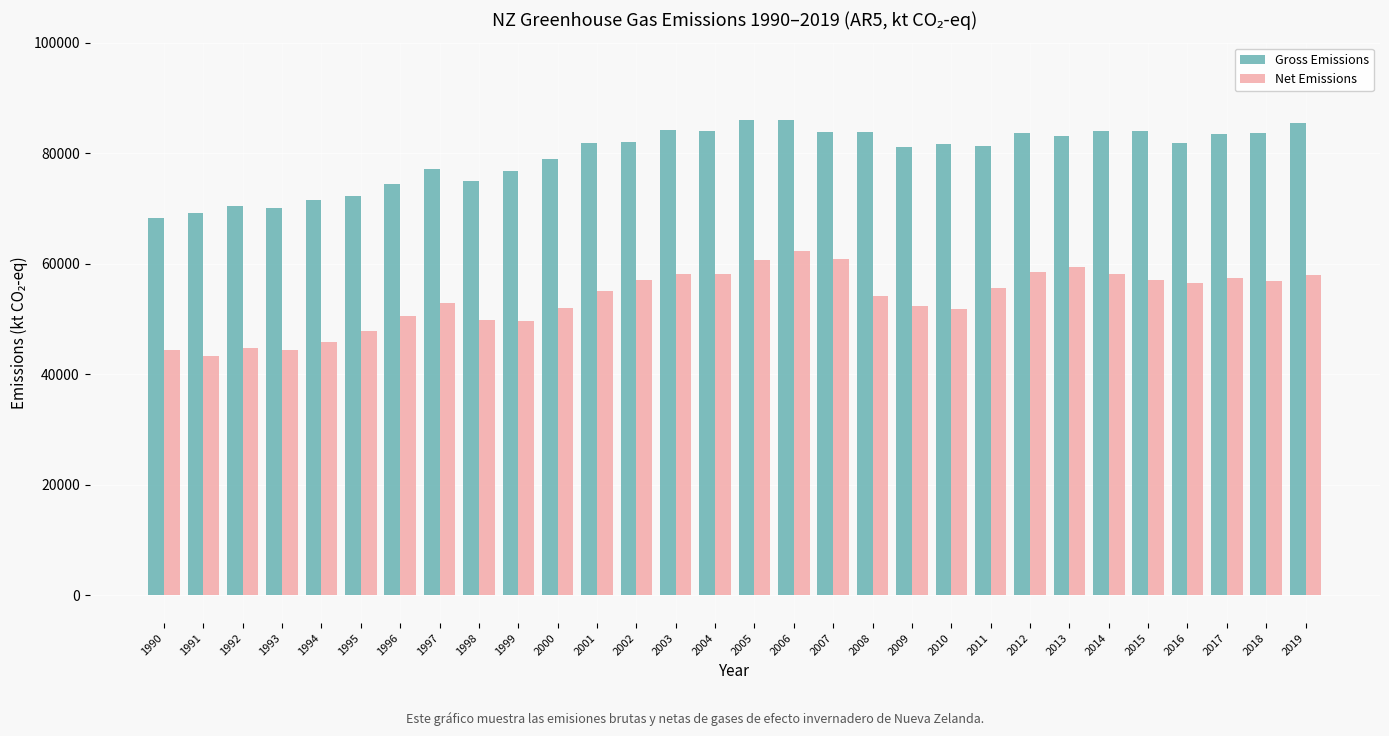

What is the greatest value displayed?

85984